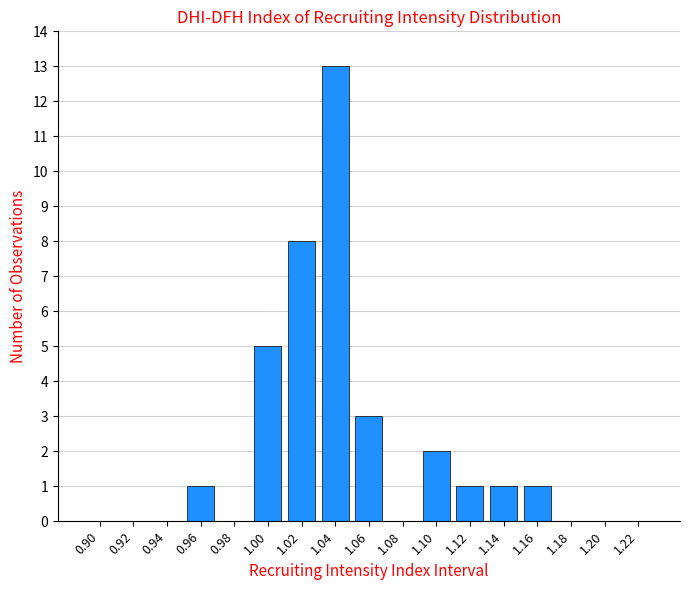

Reading left to right, list all the values displayed in this chart.

0.90=0	0.92=0	0.94=0	0.96=1	0.98=0	1.00=5	1.02=8	1.04=13	1.06=3	1.08=0	1.10=2	1.12=1	1.14=1	1.16=1	1.18=0	1.20=0	1.22=0